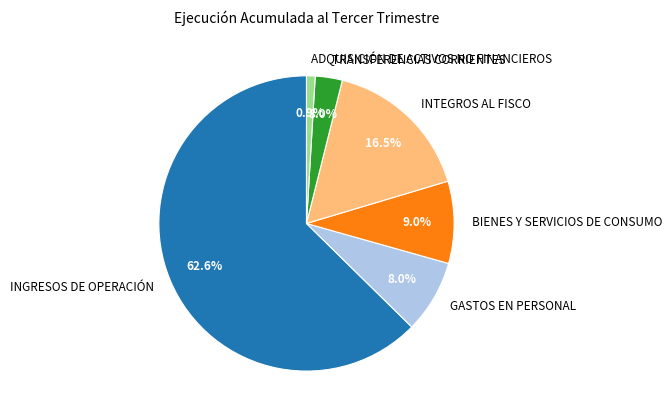

Is there any slice that represents more than half of the pie?

Yes